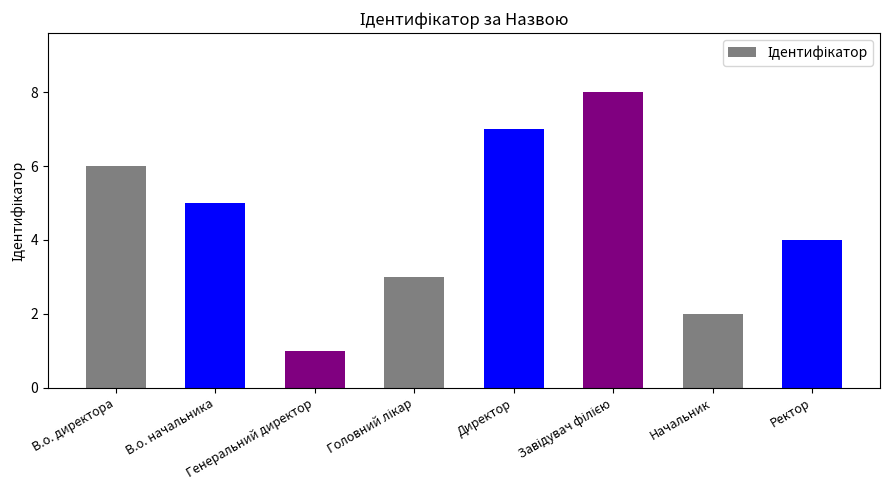

The chart shows a value of 6 at Ректор. True or false?

False